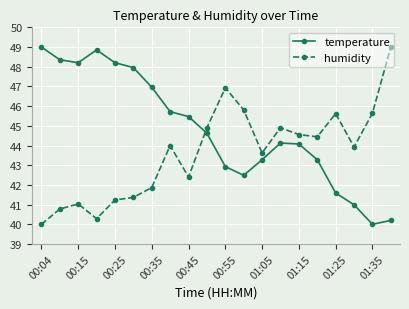

How many lines are shown in the chart?

2